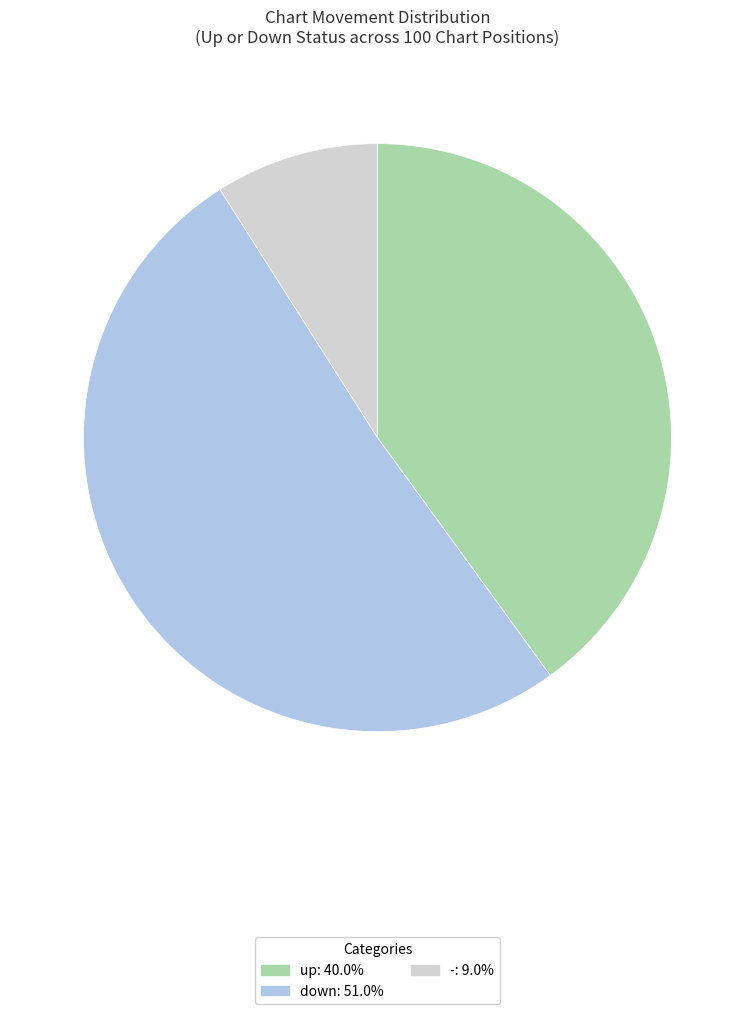

Is it true that - is 2% of the pie?

False